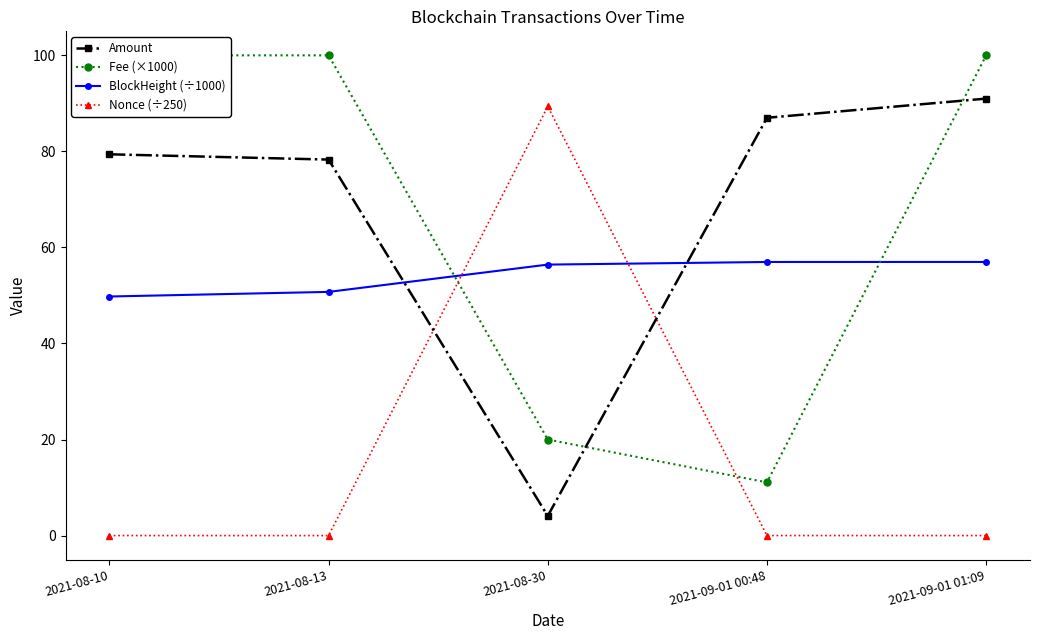

What is the sum of all BlockHeight (÷1000) values?

270.9